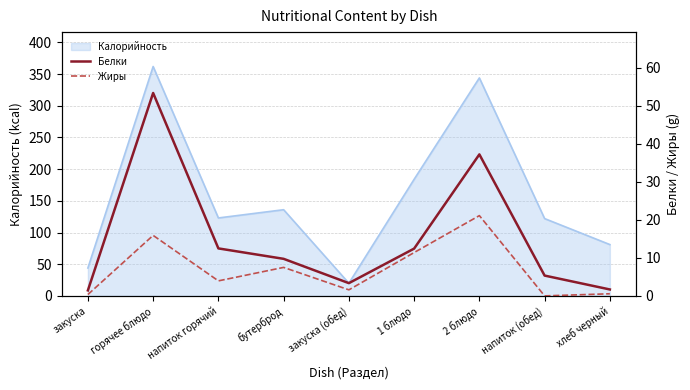

Which category has the lowest value in the Белки series?

закуска